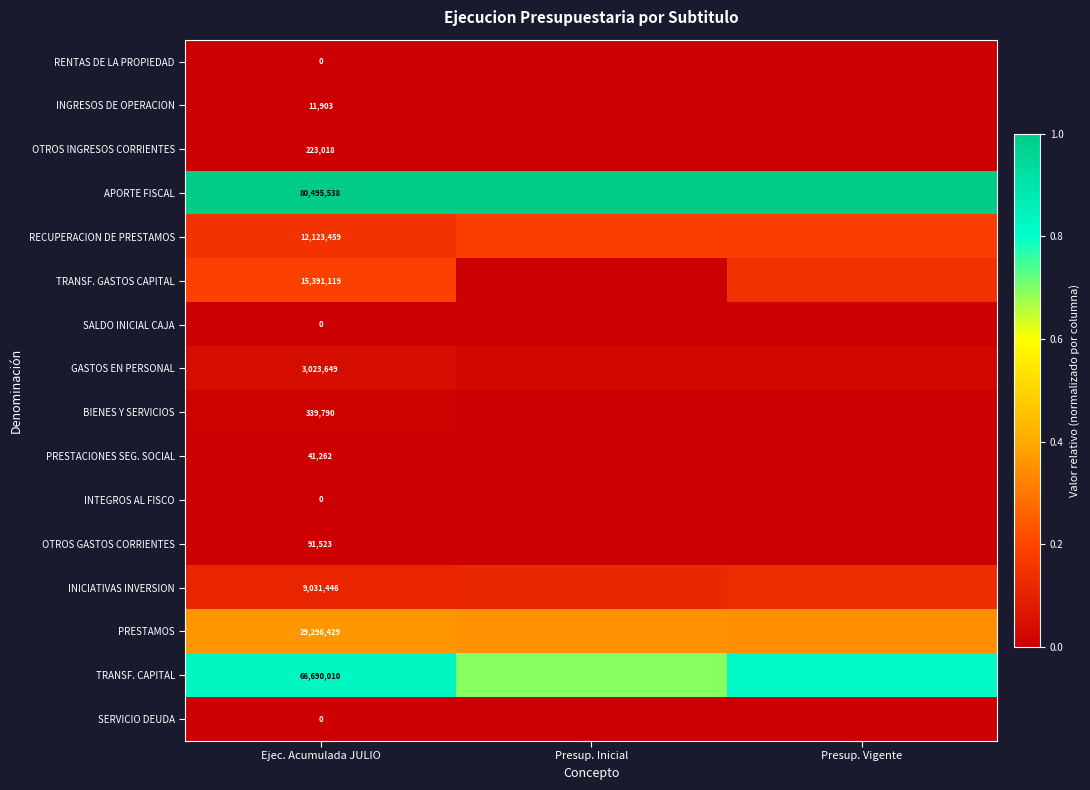

What is the spread (max minus min) of values at Ejec. Acumulada JULIO?

80495538.0